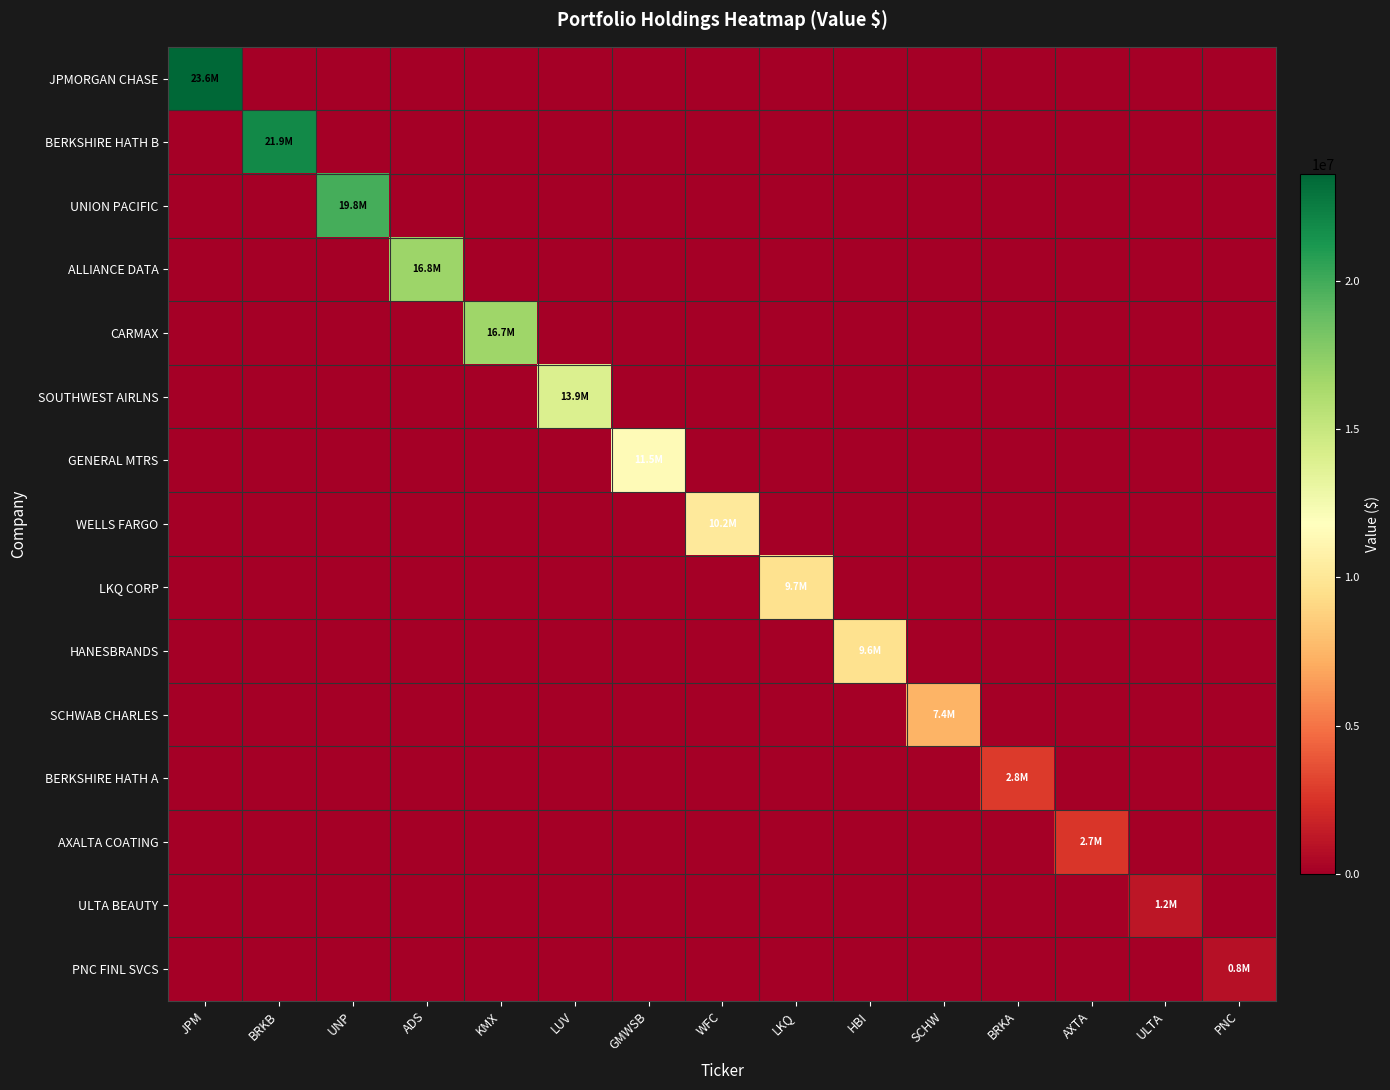

Reading left to right, transcribe all the data shown in this chart.

JPMORGAN CHASE: JPM=23611000	BRKB=0	UNP=0	ADS=0	KMX=0	LUV=0	GMWSB=0	WFC=0	LKQ=0	HBI=0	SCHW=0	BRKA=0	AXTA=0	ULTA=0	PNC=0
BERKSHIRE HATH B: JPM=0	BRKB=21893000	UNP=0	ADS=0	KMX=0	LUV=0	GMWSB=0	WFC=0	LKQ=0	HBI=0	SCHW=0	BRKA=0	AXTA=0	ULTA=0	PNC=0
UNION PACIFIC: JPM=0	BRKB=0	UNP=19847000	ADS=0	KMX=0	LUV=0	GMWSB=0	WFC=0	LKQ=0	HBI=0	SCHW=0	BRKA=0	AXTA=0	ULTA=0	PNC=0
ALLIANCE DATA: JPM=0	BRKB=0	UNP=0	ADS=16790000	KMX=0	LUV=0	GMWSB=0	WFC=0	LKQ=0	HBI=0	SCHW=0	BRKA=0	AXTA=0	ULTA=0	PNC=0
CARMAX: JPM=0	BRKB=0	UNP=0	ADS=0	KMX=16728000	LUV=0	GMWSB=0	WFC=0	LKQ=0	HBI=0	SCHW=0	BRKA=0	AXTA=0	ULTA=0	PNC=0
SOUTHWEST AIRLNS: JPM=0	BRKB=0	UNP=0	ADS=0	KMX=0	LUV=13943000	GMWSB=0	WFC=0	LKQ=0	HBI=0	SCHW=0	BRKA=0	AXTA=0	ULTA=0	PNC=0
GENERAL MTRS: JPM=0	BRKB=0	UNP=0	ADS=0	KMX=0	LUV=0	GMWSB=11461000	WFC=0	LKQ=0	HBI=0	SCHW=0	BRKA=0	AXTA=0	ULTA=0	PNC=0
WELLS FARGO: JPM=0	BRKB=0	UNP=0	ADS=0	KMX=0	LUV=0	GMWSB=0	WFC=10152000	LKQ=0	HBI=0	SCHW=0	BRKA=0	AXTA=0	ULTA=0	PNC=0
LKQ CORP: JPM=0	BRKB=0	UNP=0	ADS=0	KMX=0	LUV=0	GMWSB=0	WFC=0	LKQ=9652000	HBI=0	SCHW=0	BRKA=0	AXTA=0	ULTA=0	PNC=0
HANESBRANDS: JPM=0	BRKB=0	UNP=0	ADS=0	KMX=0	LUV=0	GMWSB=0	WFC=0	LKQ=0	HBI=9612000	SCHW=0	BRKA=0	AXTA=0	ULTA=0	PNC=0
SCHWAB CHARLES: JPM=0	BRKB=0	UNP=0	ADS=0	KMX=0	LUV=0	GMWSB=0	WFC=0	LKQ=0	HBI=0	SCHW=7410000	BRKA=0	AXTA=0	ULTA=0	PNC=0
BERKSHIRE HATH A: JPM=0	BRKB=0	UNP=0	ADS=0	KMX=0	LUV=0	GMWSB=0	WFC=0	LKQ=0	HBI=0	SCHW=0	BRKA=2820000	AXTA=0	ULTA=0	PNC=0
AXALTA COATING: JPM=0	BRKB=0	UNP=0	ADS=0	KMX=0	LUV=0	GMWSB=0	WFC=0	LKQ=0	HBI=0	SCHW=0	BRKA=0	AXTA=2667000	ULTA=0	PNC=0
ULTA BEAUTY: JPM=0	BRKB=0	UNP=0	ADS=0	KMX=0	LUV=0	GMWSB=0	WFC=0	LKQ=0	HBI=0	SCHW=0	BRKA=0	AXTA=0	ULTA=1167000	PNC=0
PNC FINL SVCS: JPM=0	BRKB=0	UNP=0	ADS=0	KMX=0	LUV=0	GMWSB=0	WFC=0	LKQ=0	HBI=0	SCHW=0	BRKA=0	AXTA=0	ULTA=0	PNC=839000